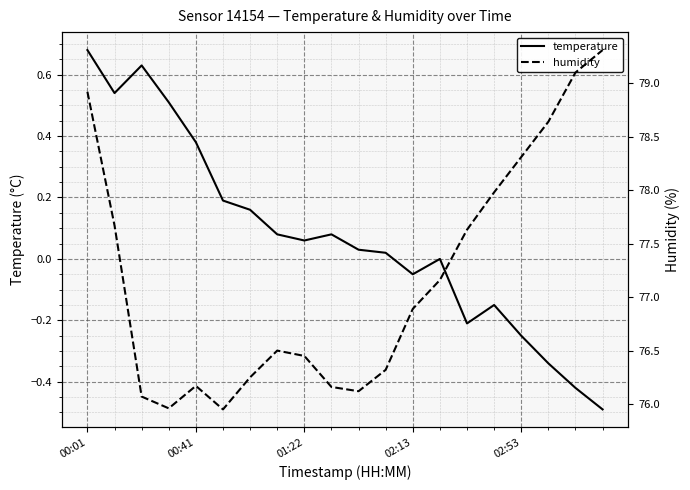

How many categories are shown in the chart?

20